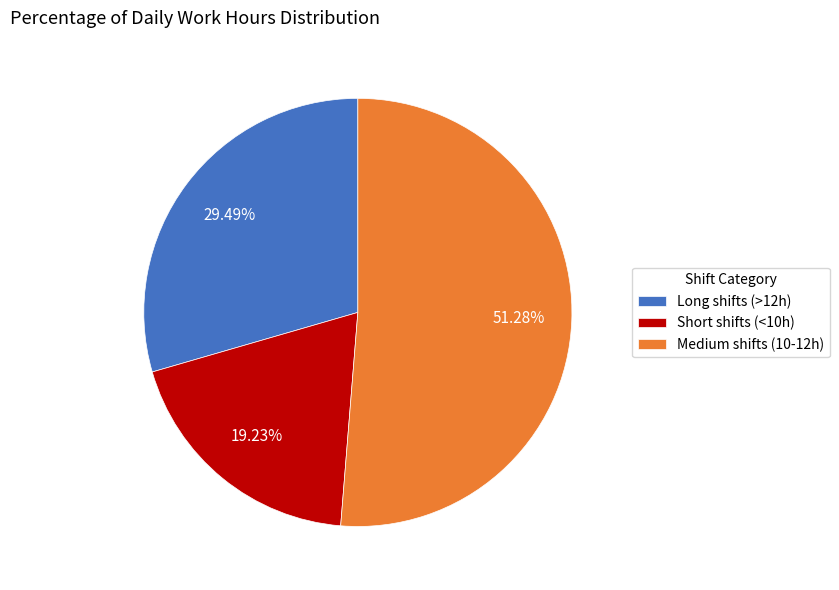

How many segments does this pie chart have?

3